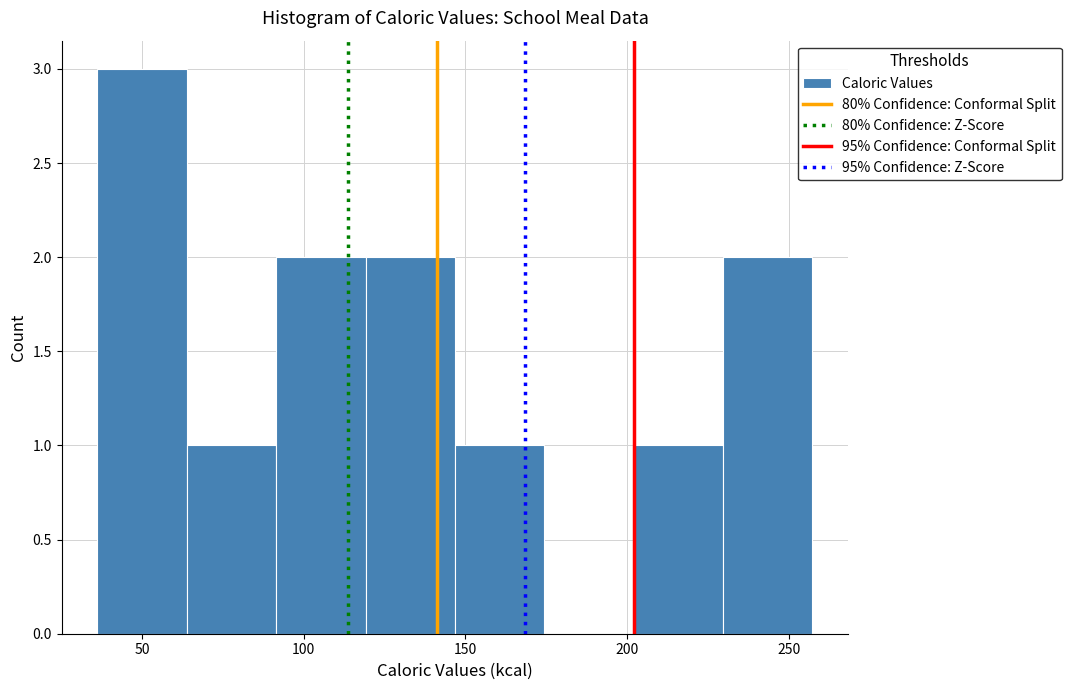

Over which range of the x-axis is the bar tallest?

35 to 65